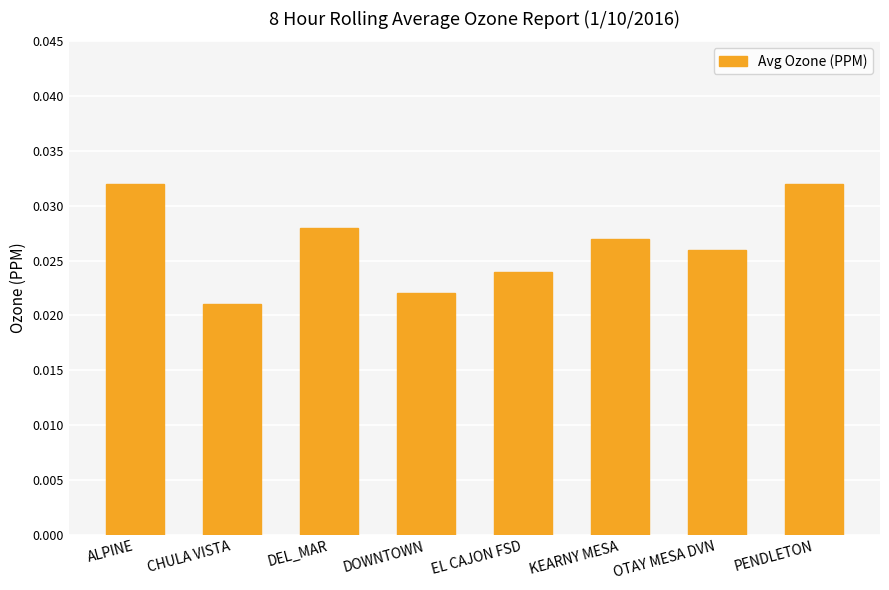

At which category does the chart reach its minimum across all series?

CHULA VISTA